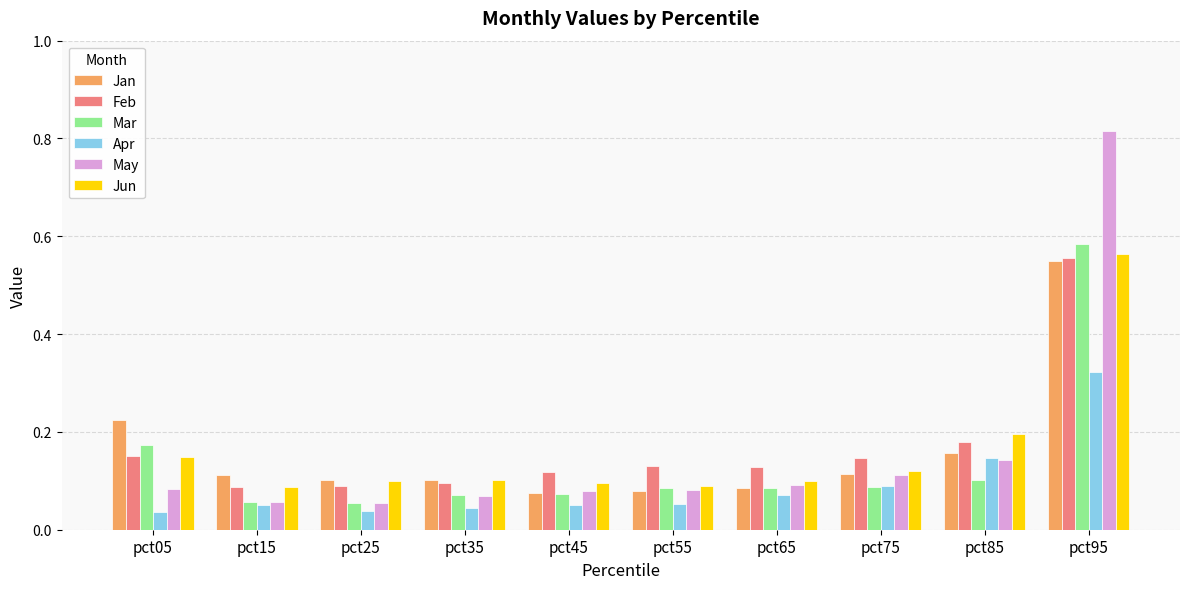

Does the chart contain any negative values?

No